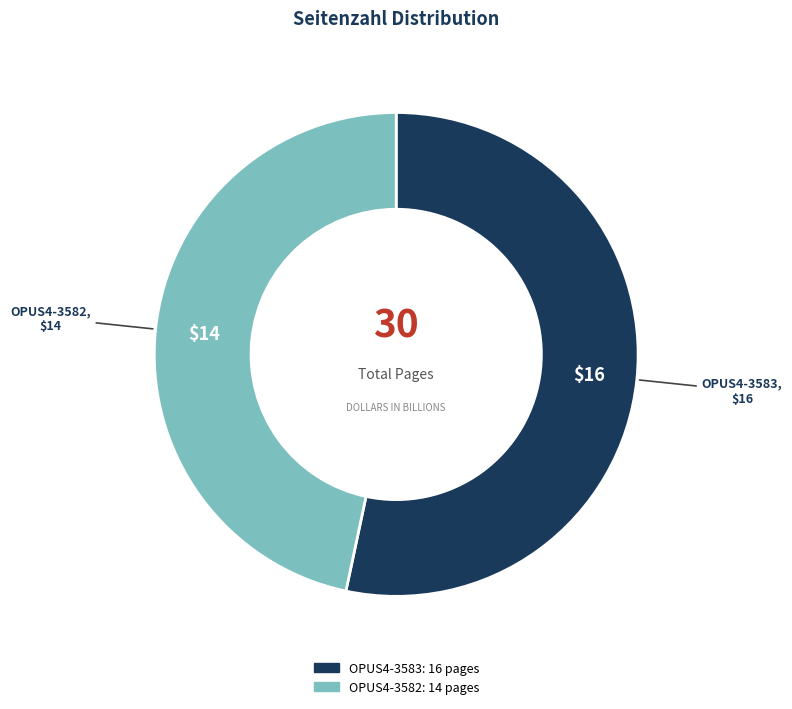

Do OPUS4-3582 and OPUS4-3583 together represent more than half of the pie?

Yes